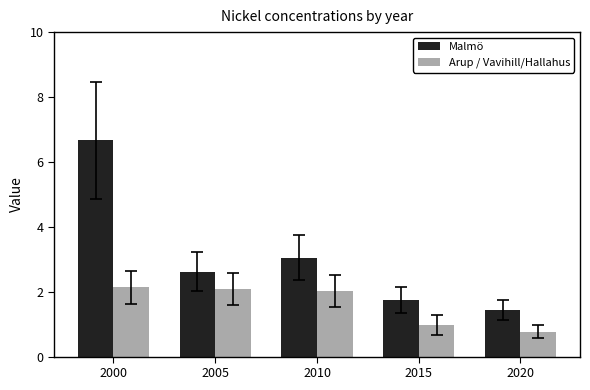

What is the sum of the Arup / Vavihill/Hallahus values at 2020 and 2000?

2.9